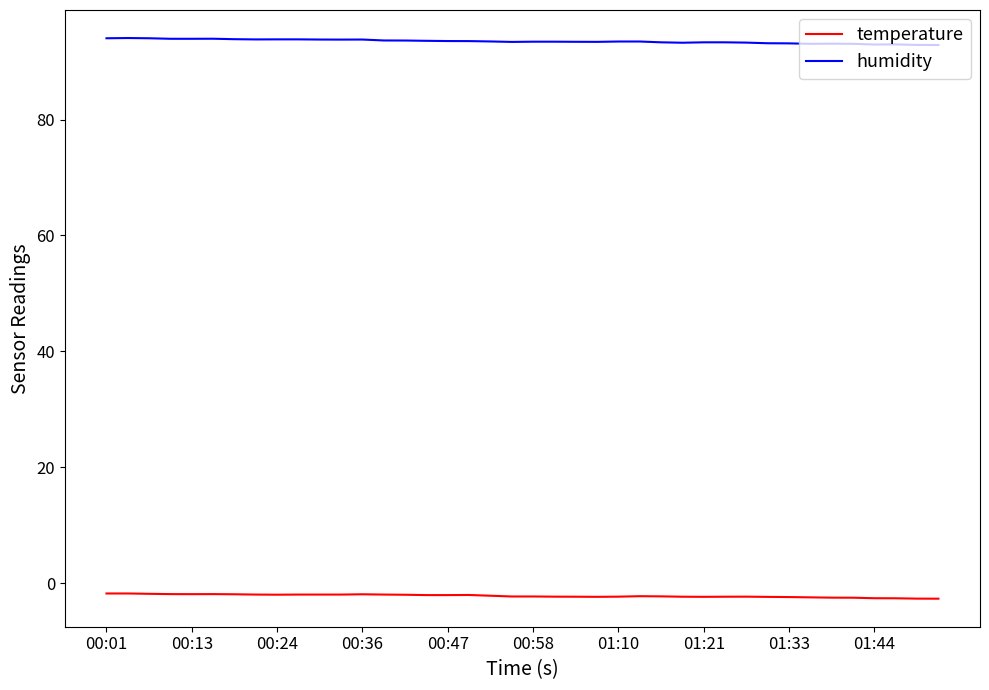

What are all the series names shown in the legend?

temperature, humidity